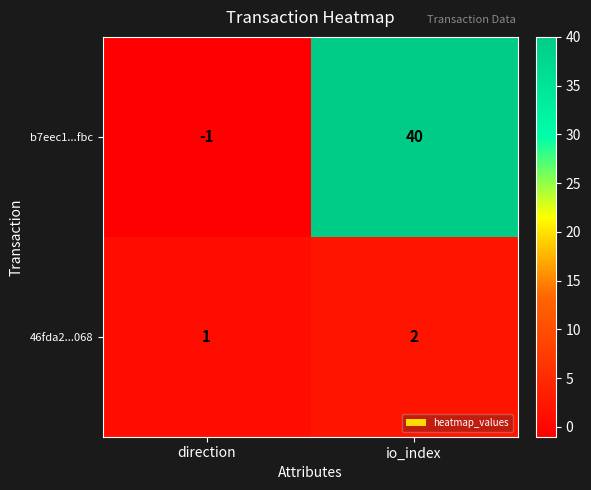

Reading right to left, extract all data points from this chart.

b7eec1...fbc: io_index=40	direction=-1
46fda2...068: io_index=2	direction=1